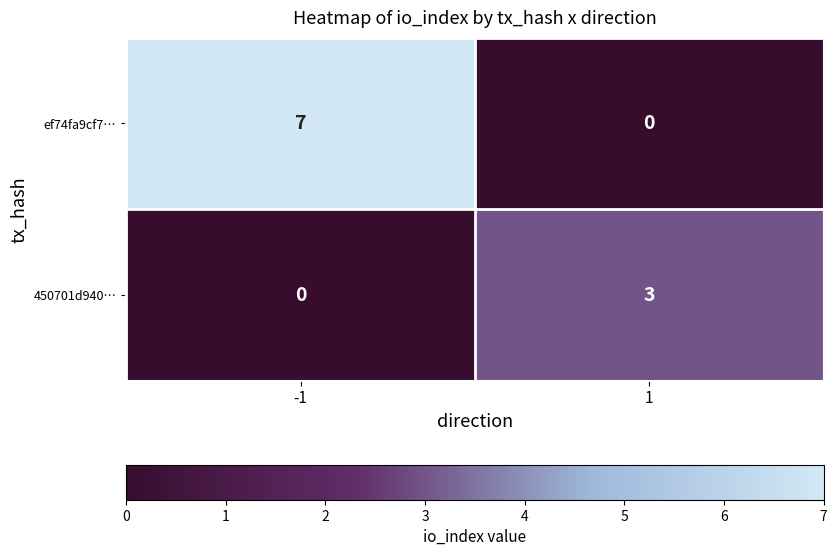

Reading left to right, what are all the values shown in this chart?

ef74fa9cf7…: -1=7	1=0
450701d940…: -1=0	1=3